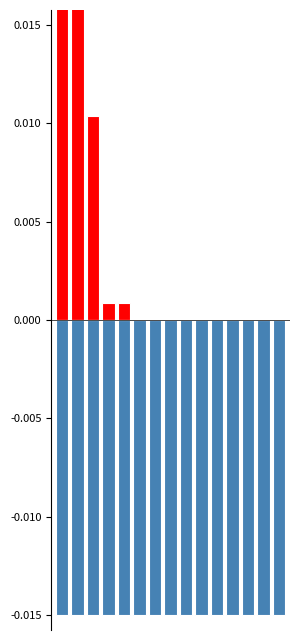

How many categories are shown in the chart?

15